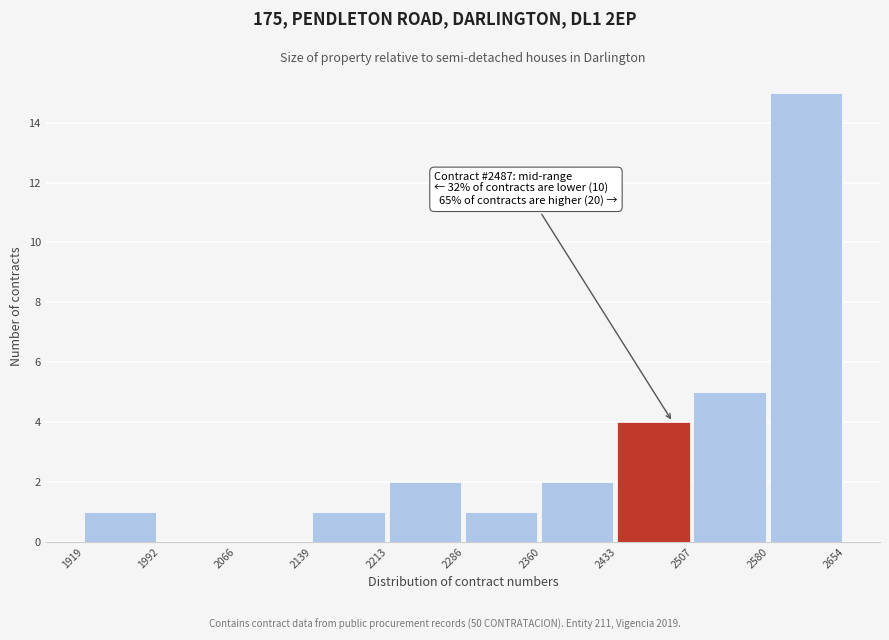

Which range on the x-axis has the tallest bar?

2580 to 2654